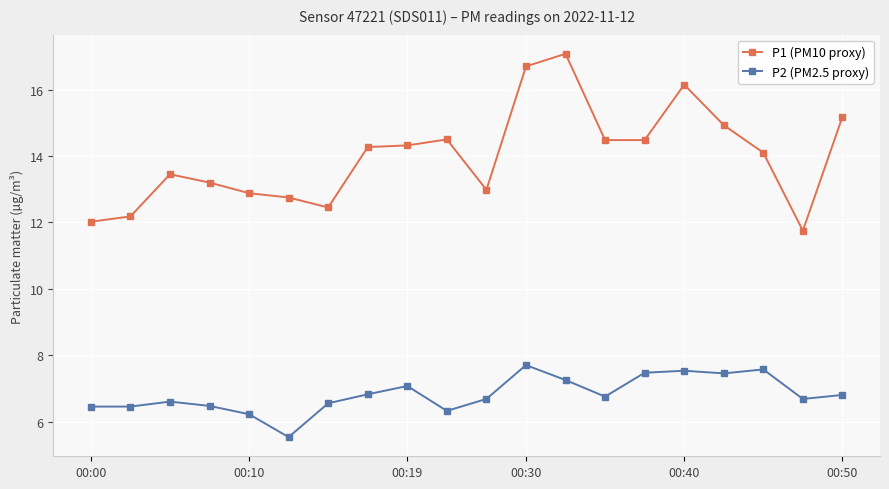

What is the sum of all P1 (PM10 proxy) values?

279.9